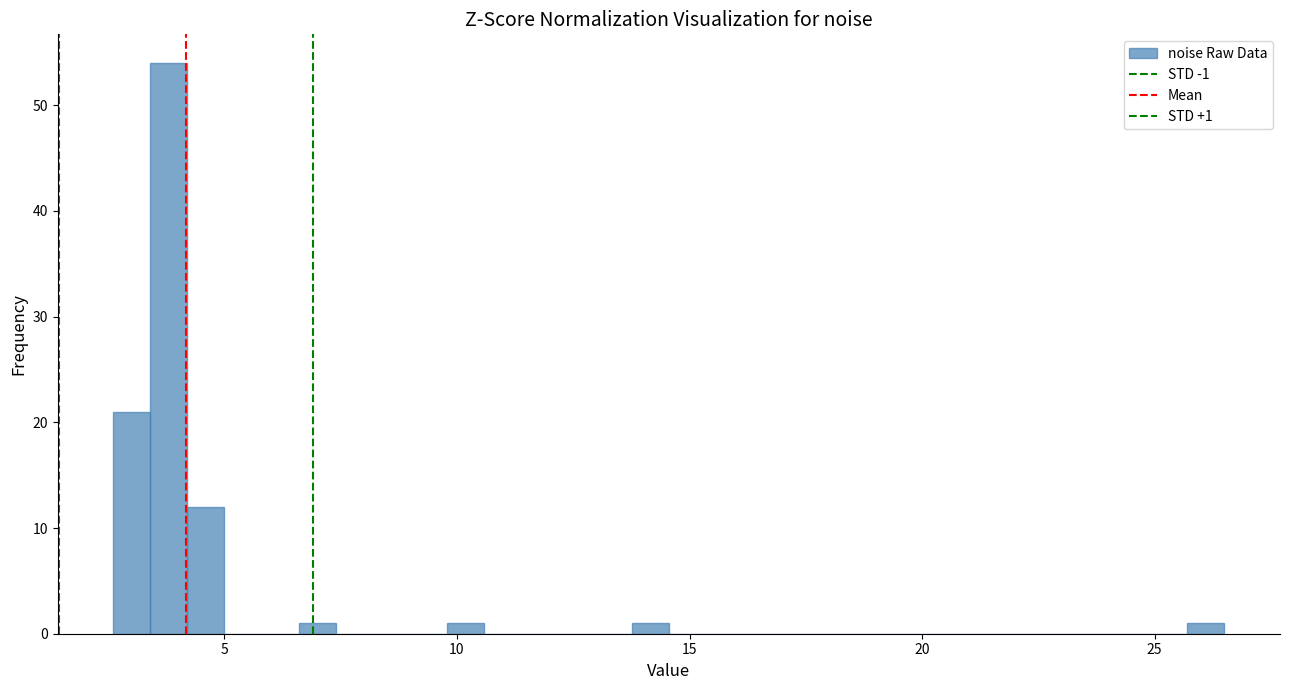

Read against the x-axis, roughly where is the centre of the tallest bar?

4.0